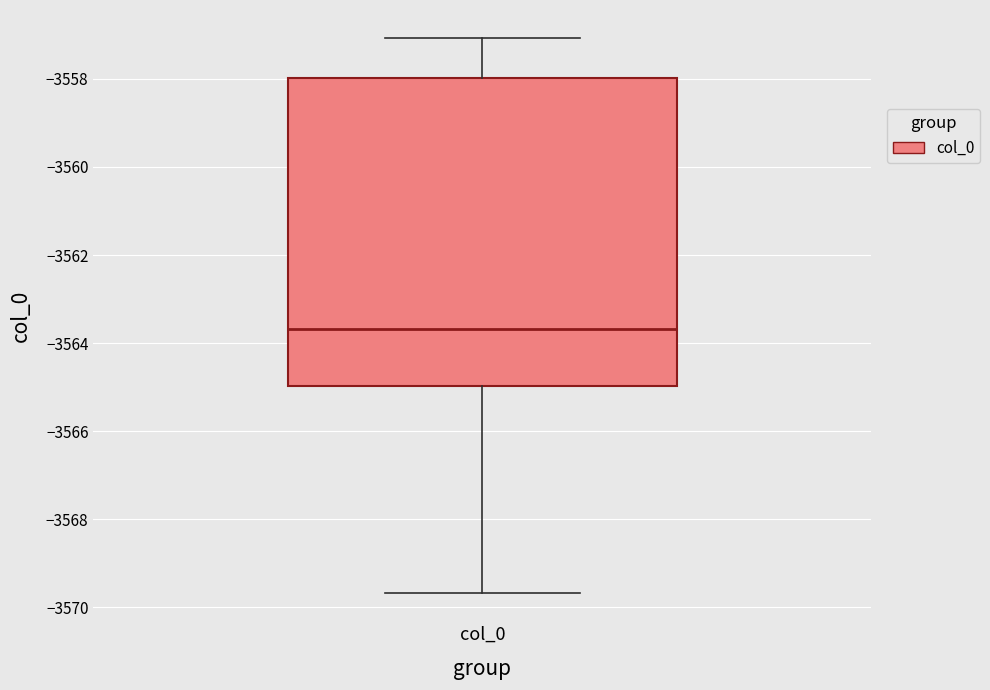

Transcribe this box plot: give where the median line is, the range the box spans, and where the two whiskers end, as read against the y-axis. The values are not printed on the chart, so give them approximately, as read against the axis.

median -3563.6, box -3565.0 to -3558.0, whiskers -3569.6 to -3557.0